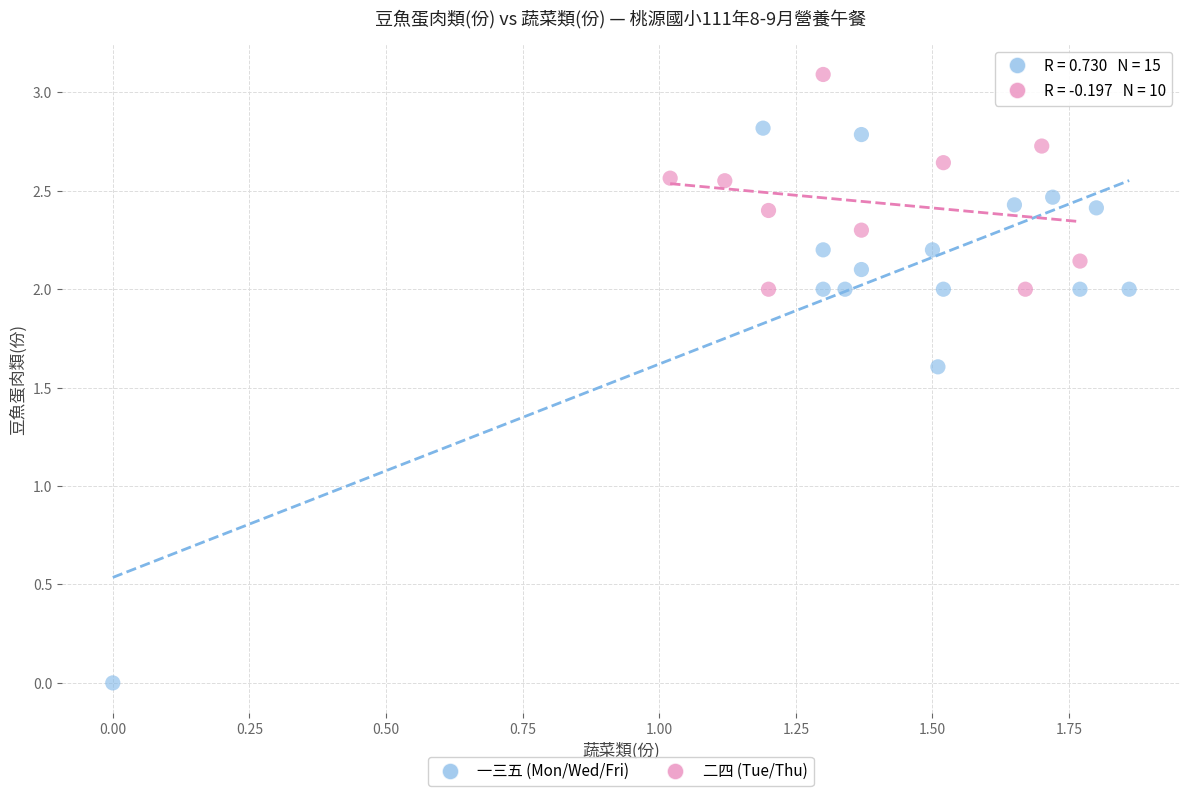

Which series contains the lowest Y value?

一三五 (Mon/Wed/Fri)